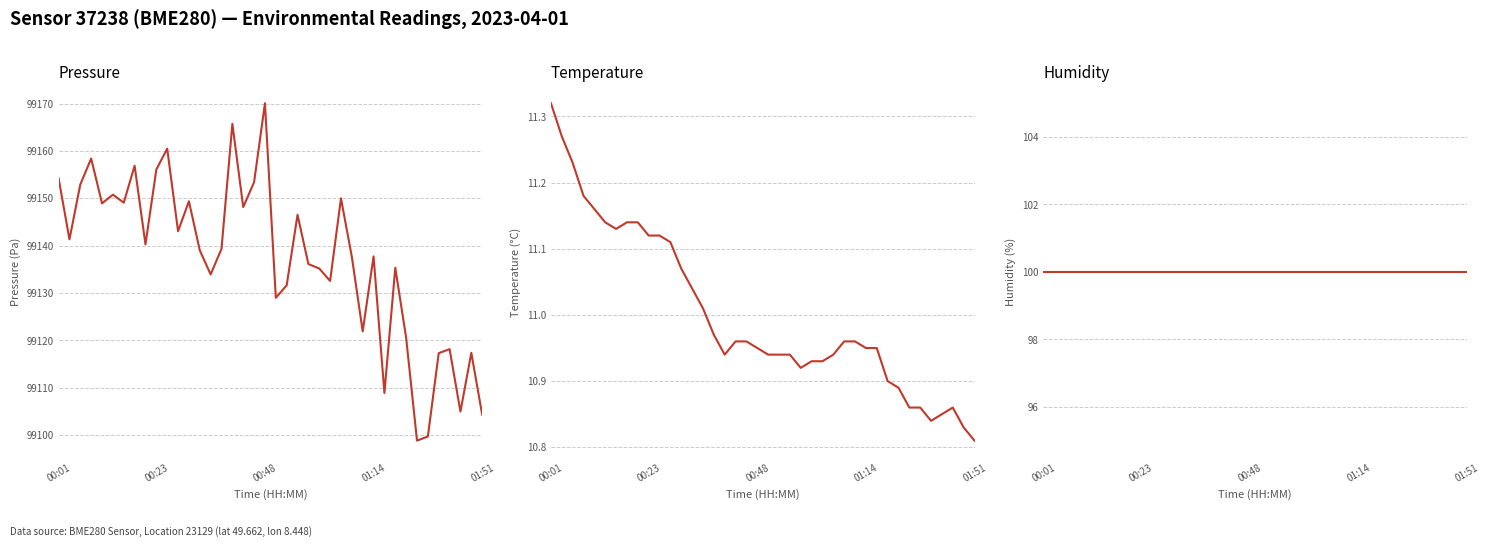

List the labels in order of humidity value, largest first.

00:01, 00:23, 00:48, 01:14, 01:51, 5, 6, 7, 8, 9, 10, 11, 12, 13, 14, 15, 16, 17, 18, 19, 20, 21, 22, 23, 24, 25, 26, 27, 28, 29, 30, 31, 32, 33, 34, 35, 36, 37, 38, 39